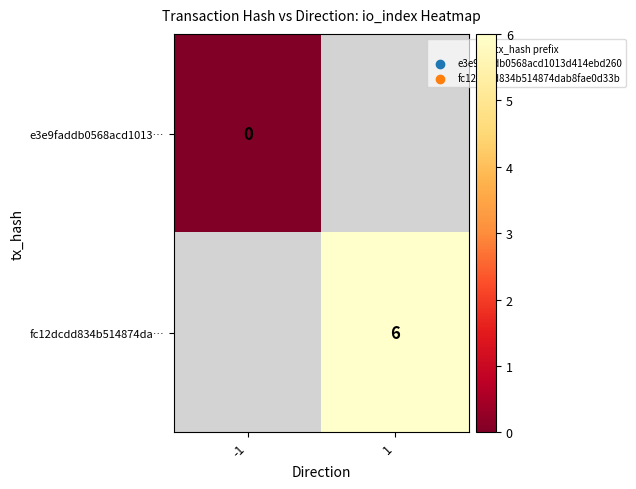

The value of fc12dcdd834b514874da… at 1 is 10. True or false?

False